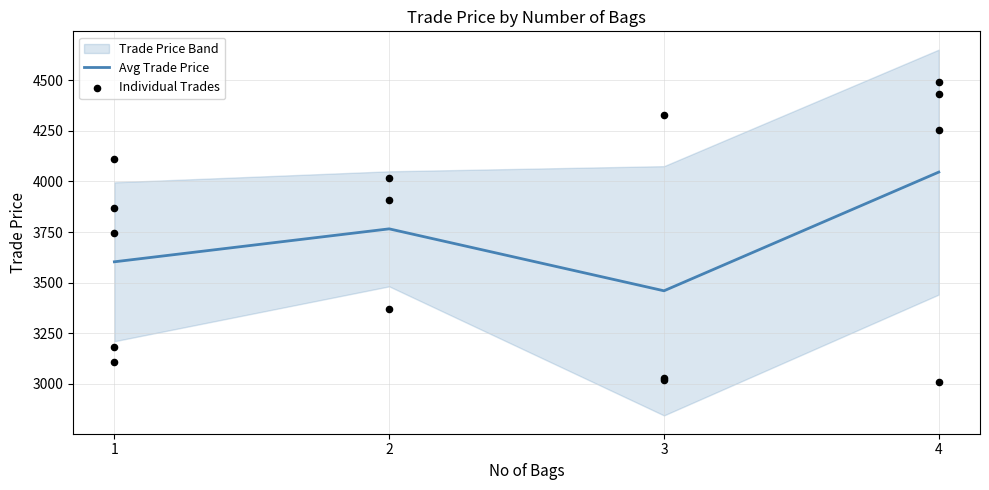

True or false: Avg Trade Price has more than 1 interior local peaks.

False